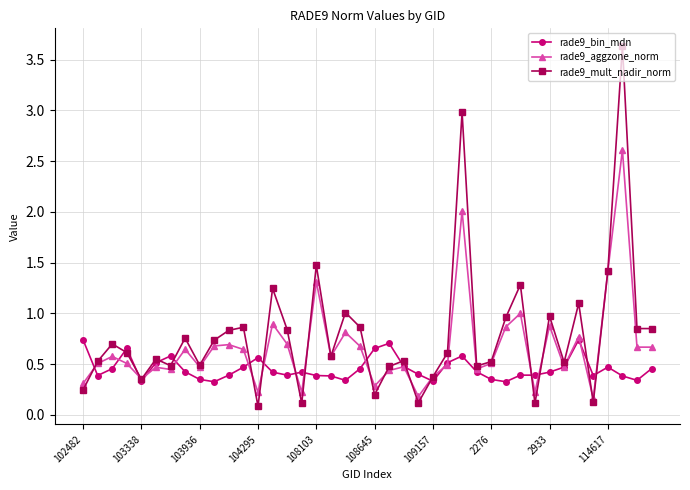

What is the highest value of the rade9_aggzone_norm series?

2.6